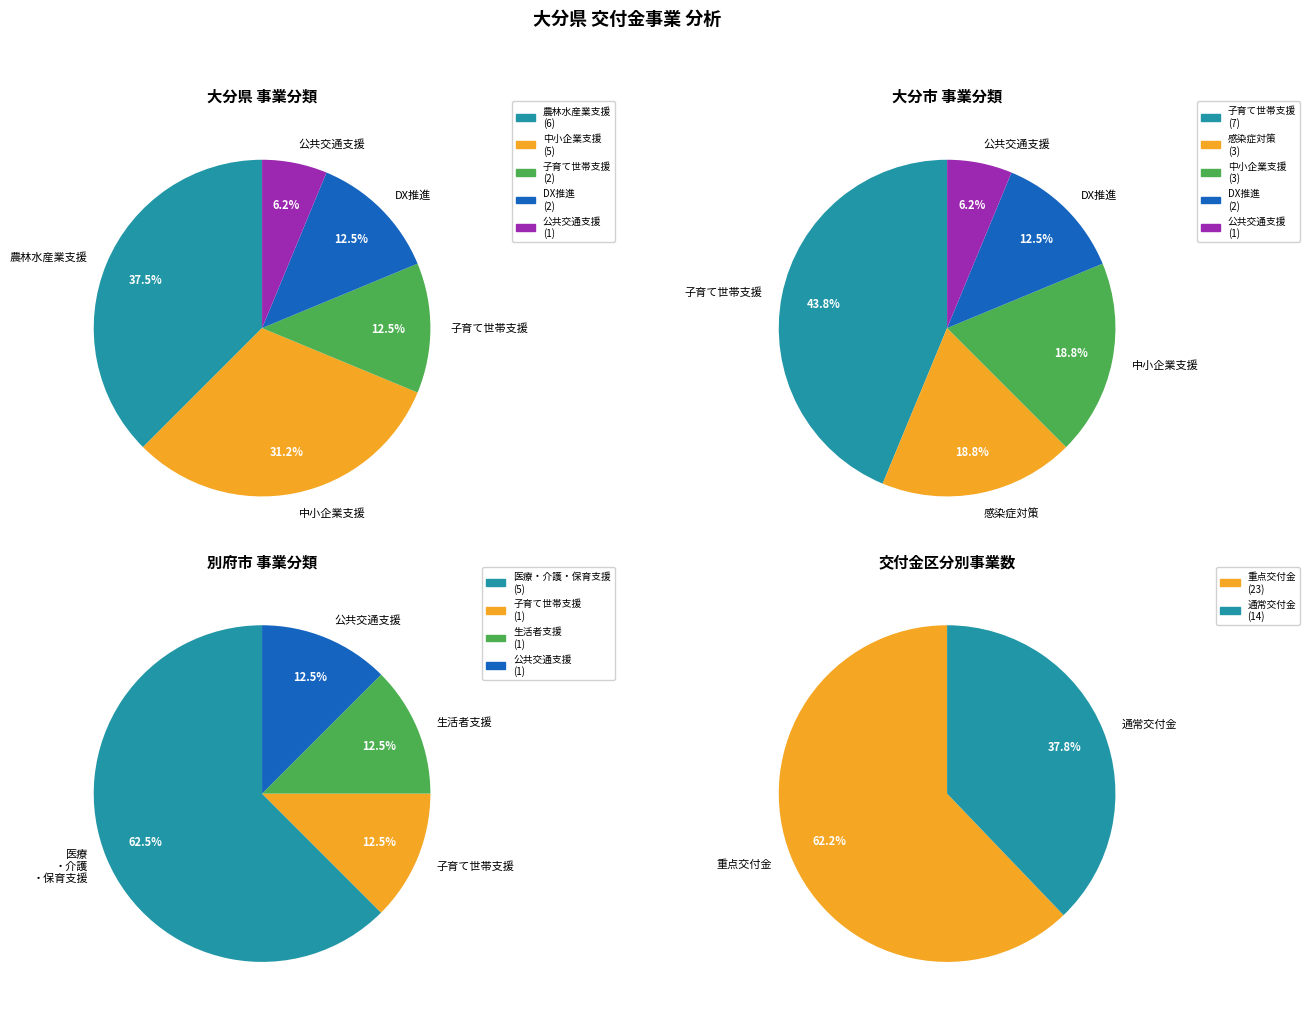

How many segments does this pie chart have?

5